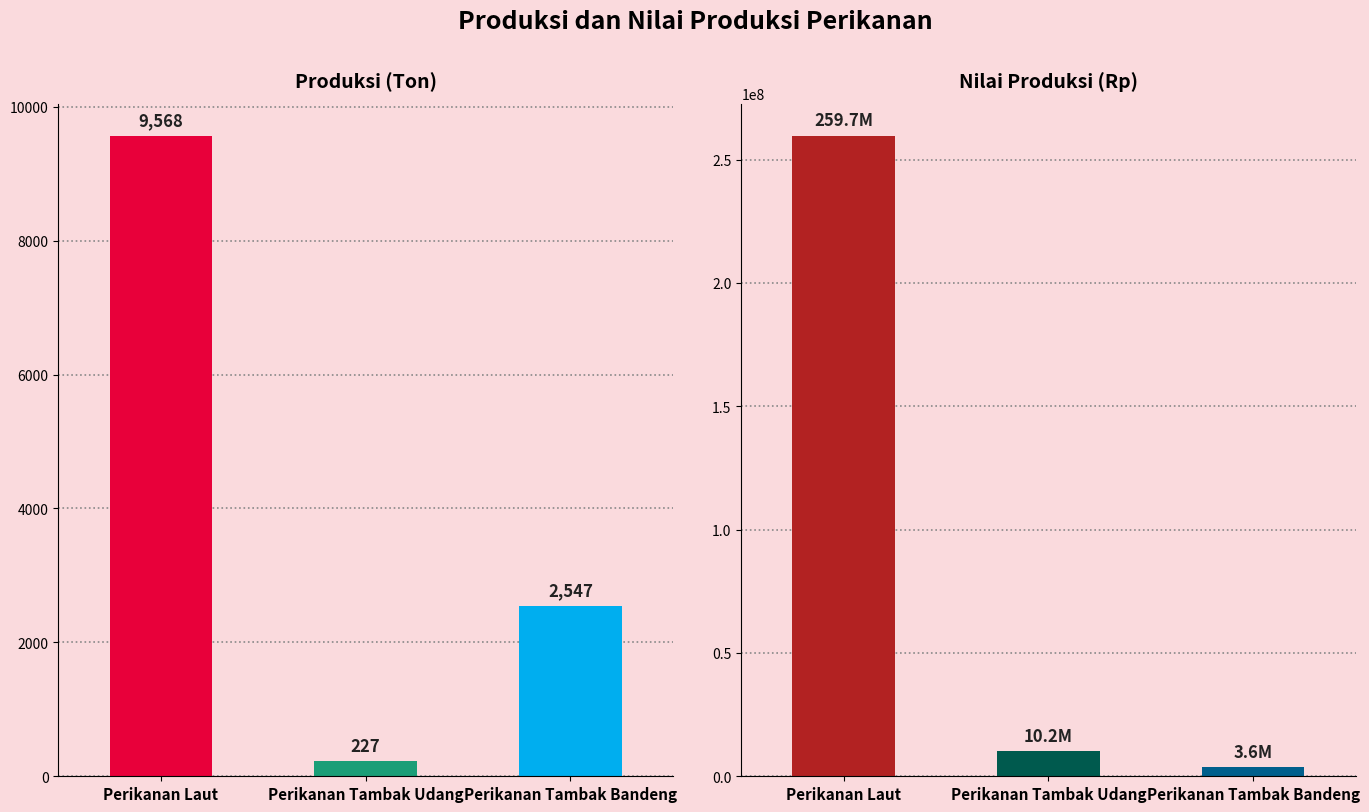

Between Perikanan Tambak Bandeng and Perikanan Tambak Udang, which is larger?

Perikanan Tambak Bandeng